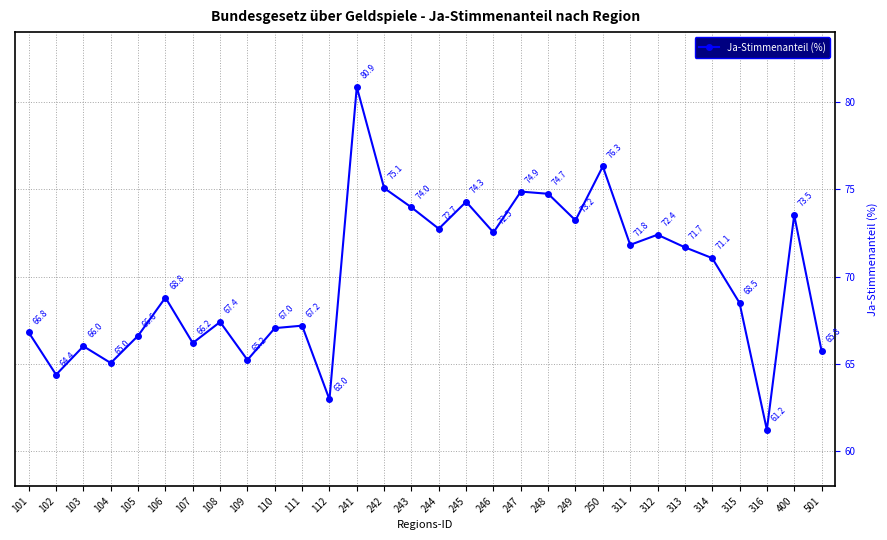

How many data points are less than 71?

15